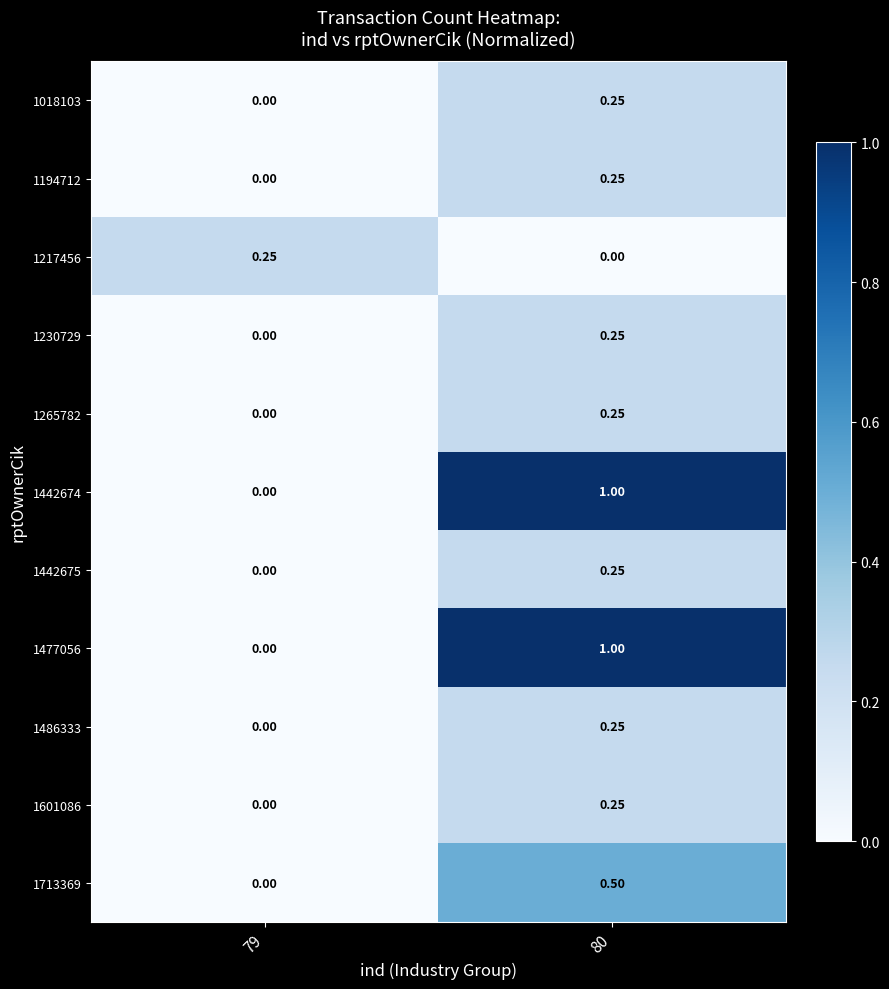

Is the value of 1217456 at 79 greater than the value of 1442674 at 79?

Yes